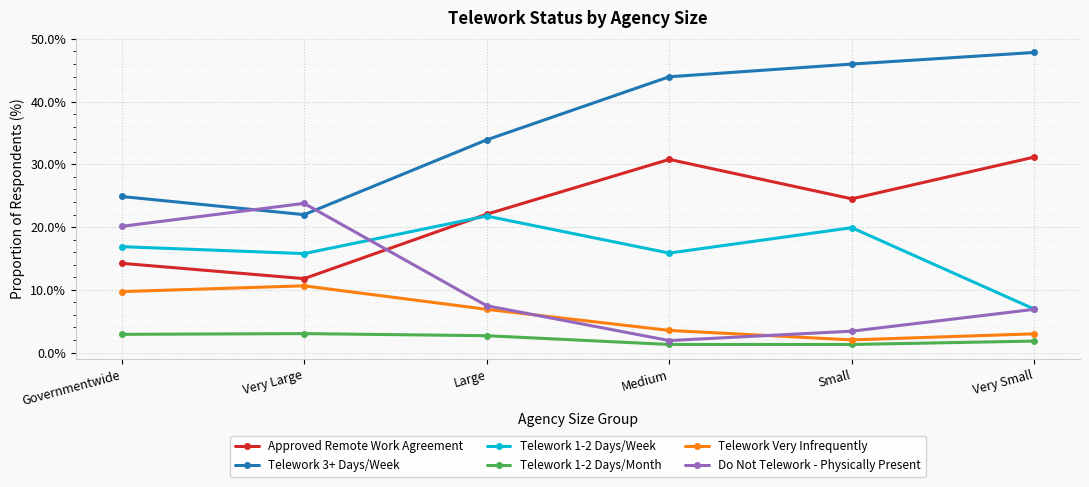

The value of Telework Very Infrequently at Governmentwide is 9.7. True or false?

True